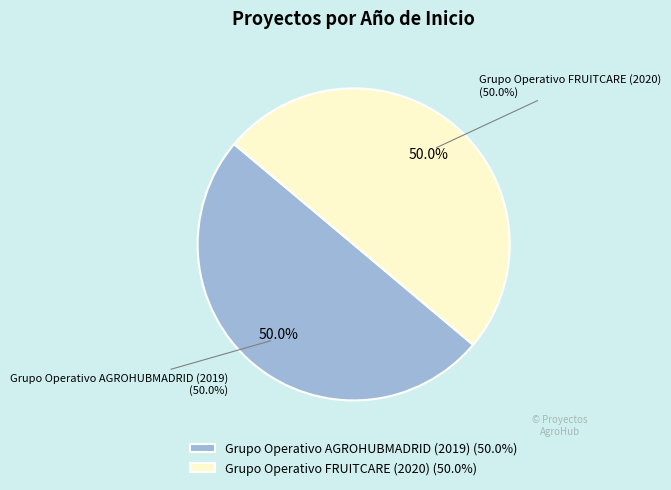

The Grupo Operativo FRUITCARE (2020) slice represents 50% of the pie. True or false?

True